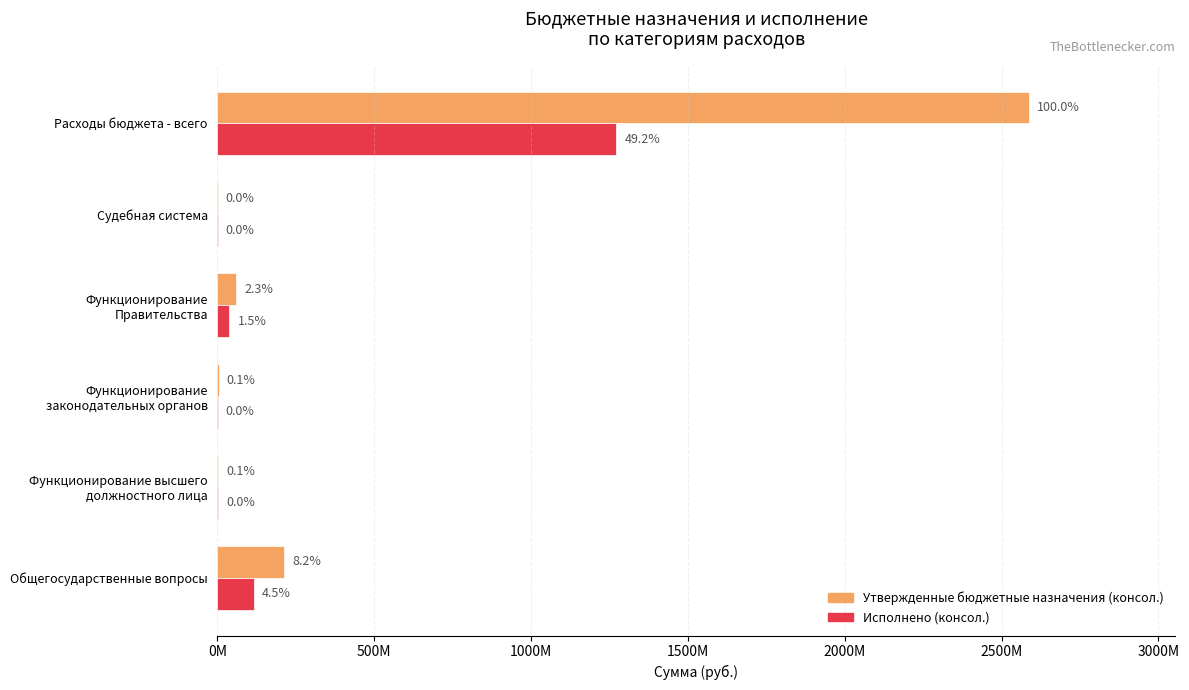

At how many categories does at least one series exceed 979484747?

1